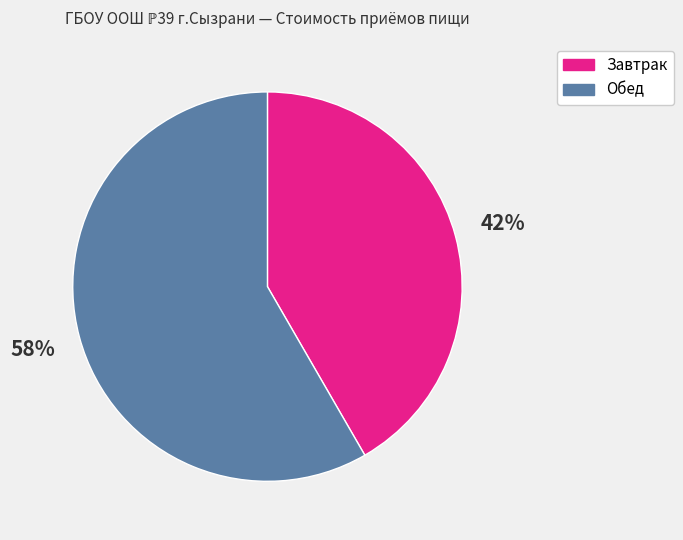

What percentage is the Завтрак slice, to the nearest percent?

42%